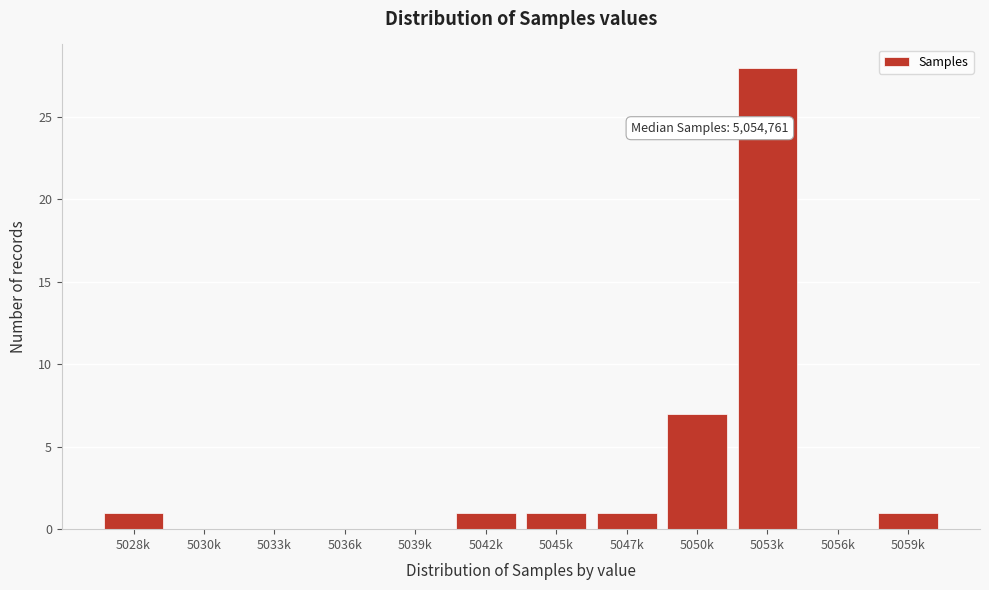

Reading right to left, what are all the values shown in this chart?

5059k=1	5056k=0	5053k=28	5050k=7	5047k=1	5045k=1	5042k=1	5039k=0	5036k=0	5033k=0	5030k=0	5028k=1